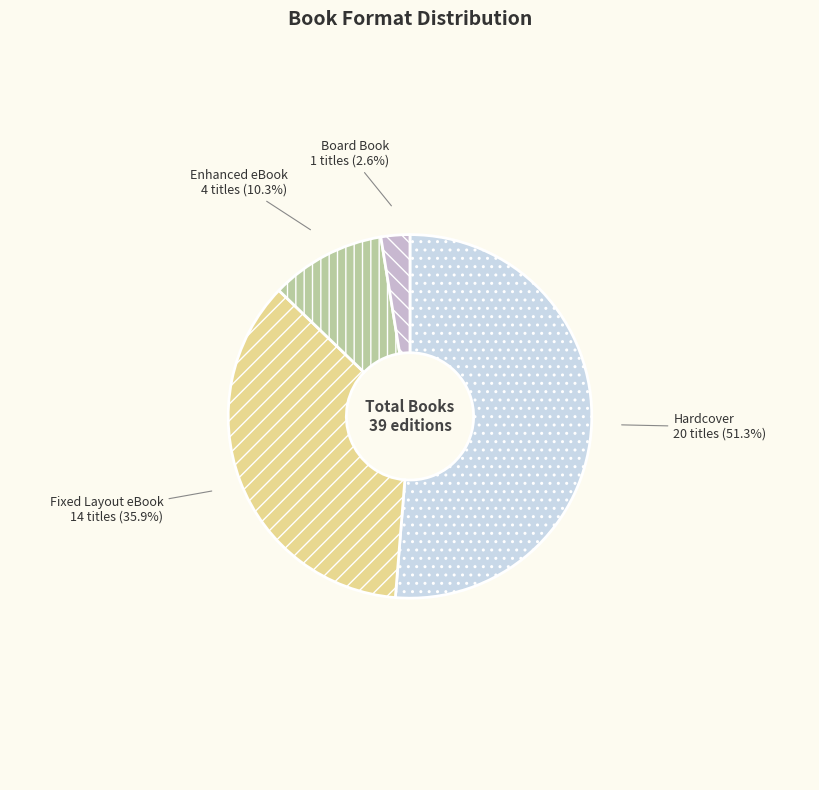

Which slice represents more than half of the pie?

Hardcover